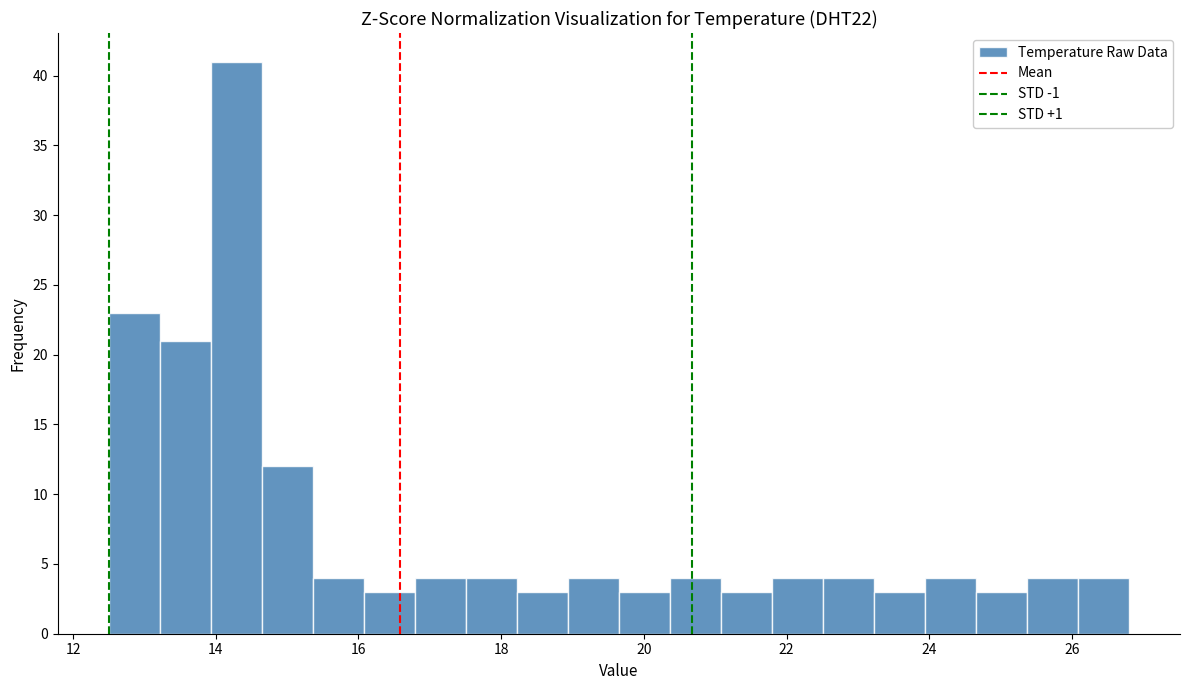

Around what value on the x-axis is the tallest bar? Give the approximate position of its centre, as read against the axis.

14.2